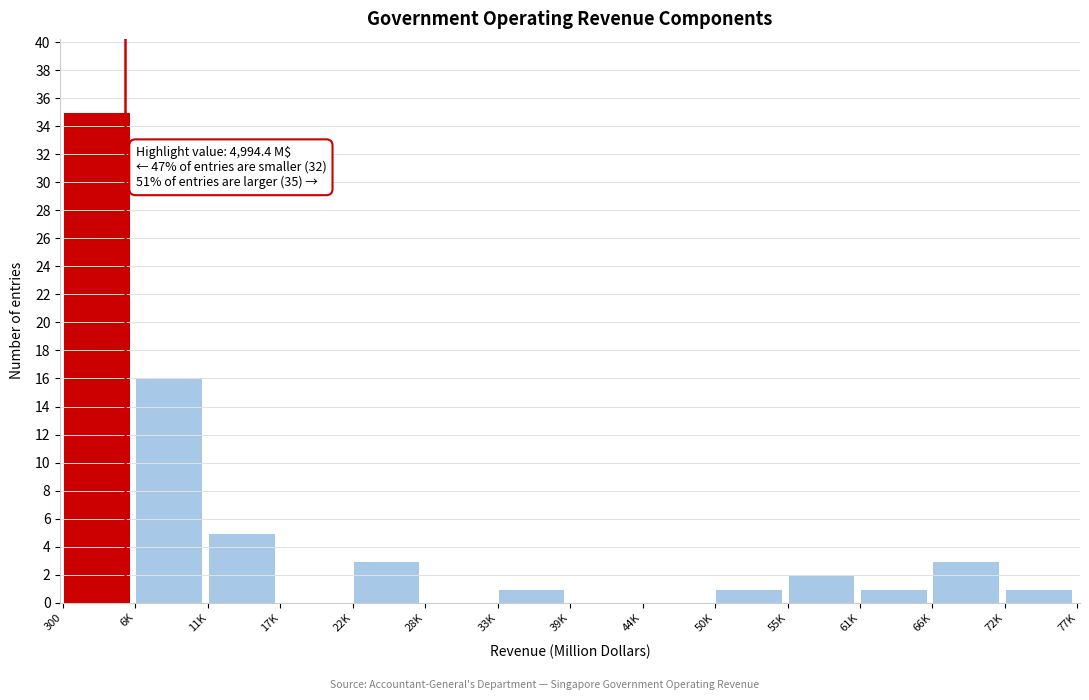

Reading left to right, extract all data points from this chart.

300=35	6K=16	11K=5	17K=0	22K=3	28K=0	33K=1	39K=0	44K=0	50K=1	55K=2	61K=1	66K=3	72K=1